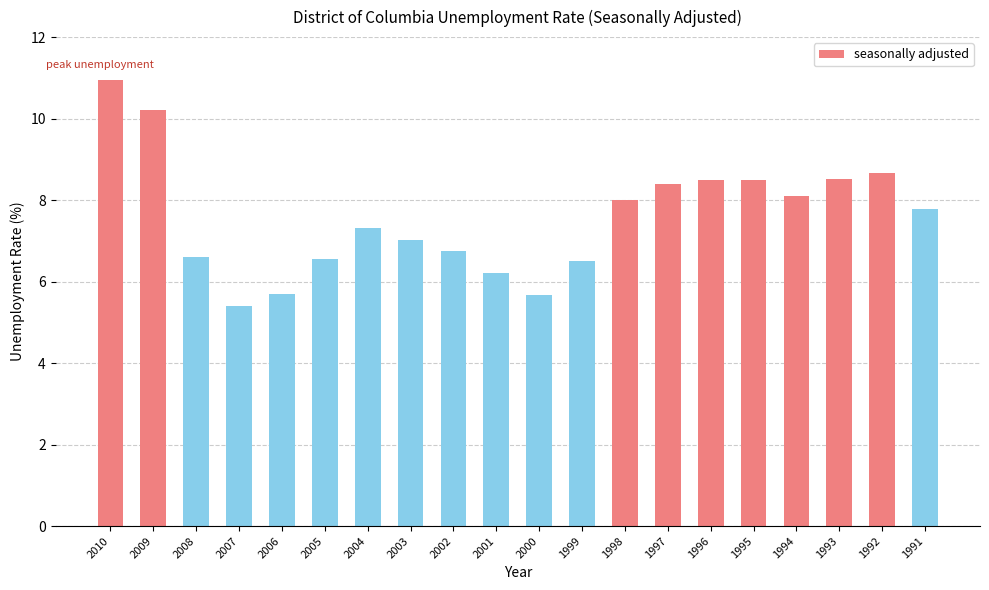

Count the number of data series in this chart.

1